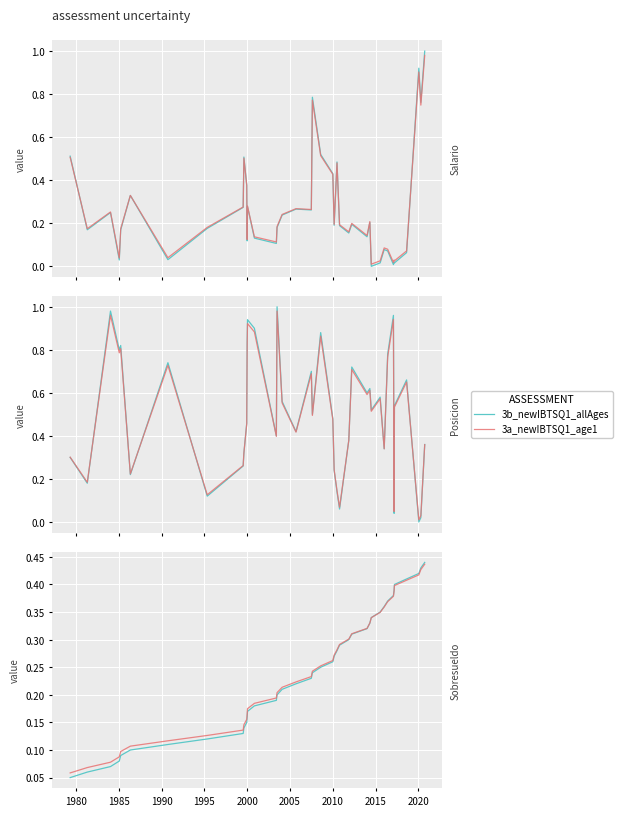

Which series ends up on top after the final intersection of 3b_newIBTSQ1_allAges and 3a_newIBTSQ1_age1?

3b_newIBTSQ1_allAges